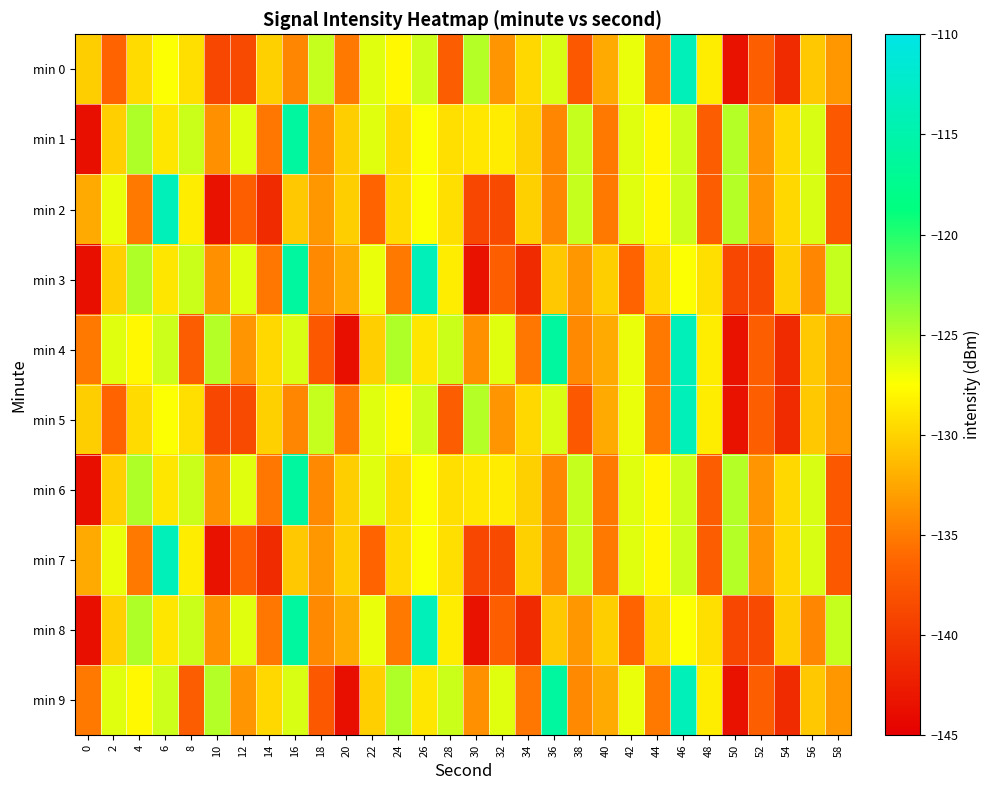

What is the total value across all series at 28?

-1299.5